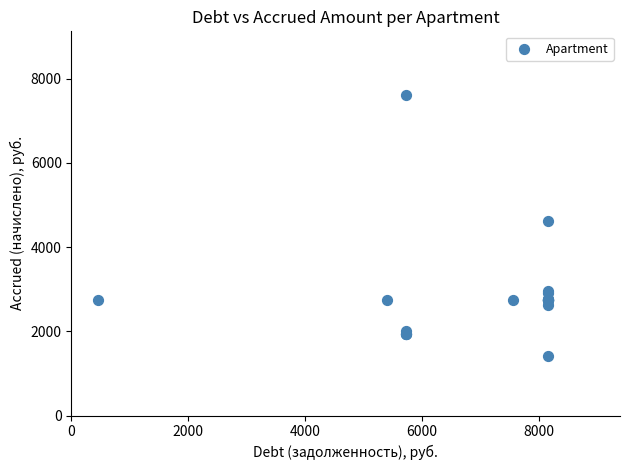

What Y value in the scatter plot is closest to 4512?

4628.6